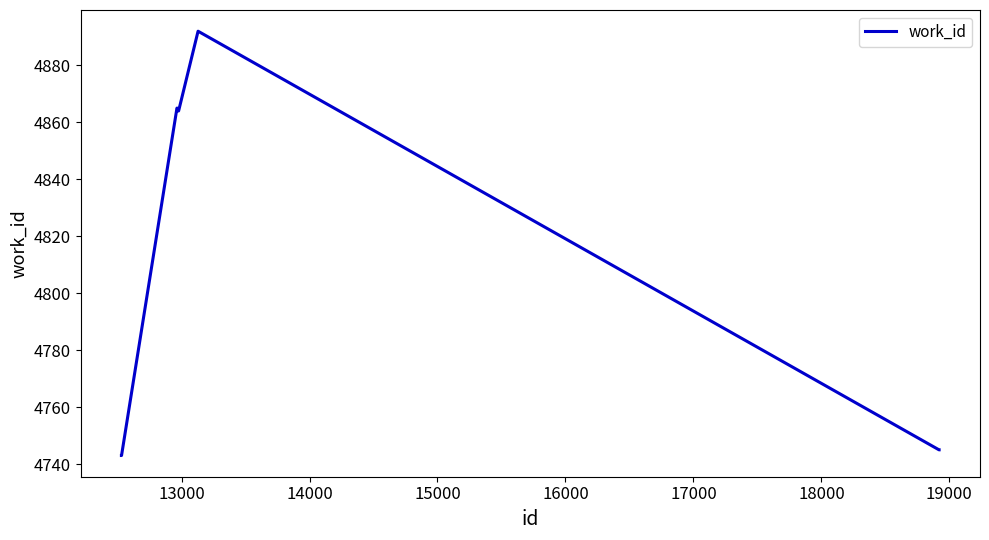

What is the greatest value displayed?

4892